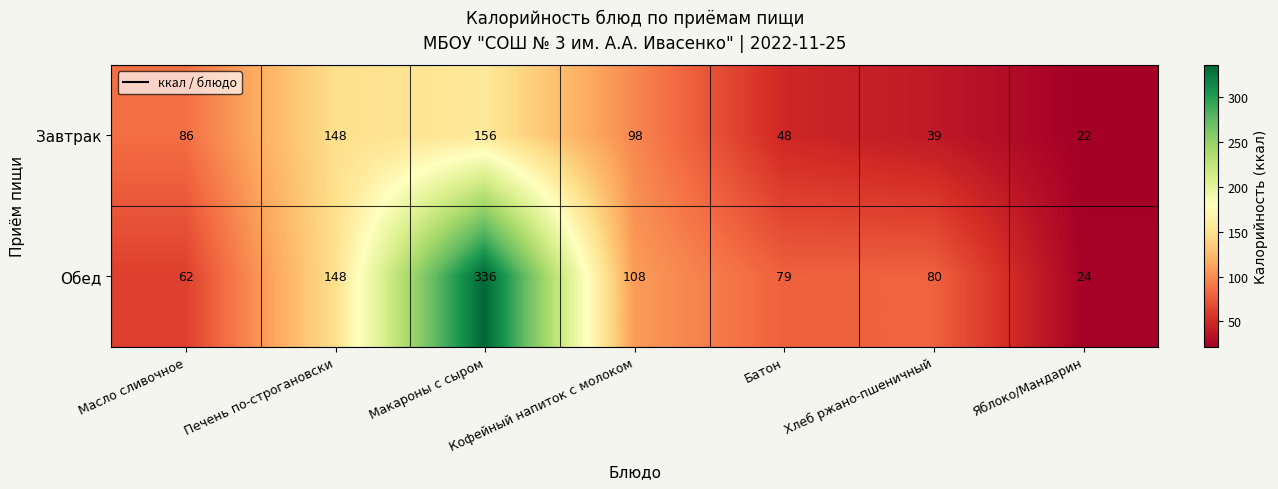

Which series has the largest total across all categories?

Обед